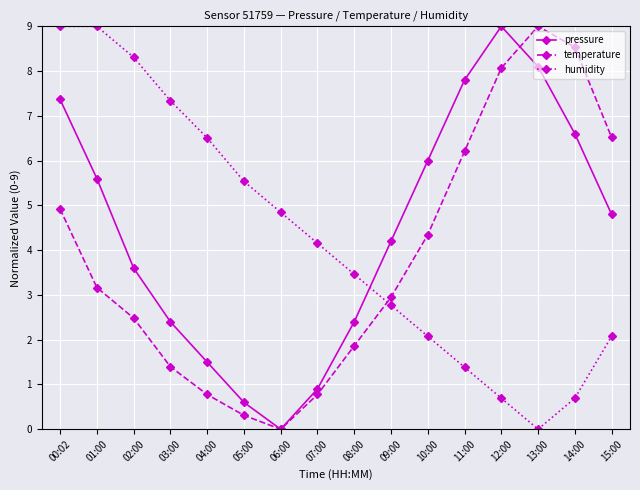

What is the maximum value for pressure?

9.0